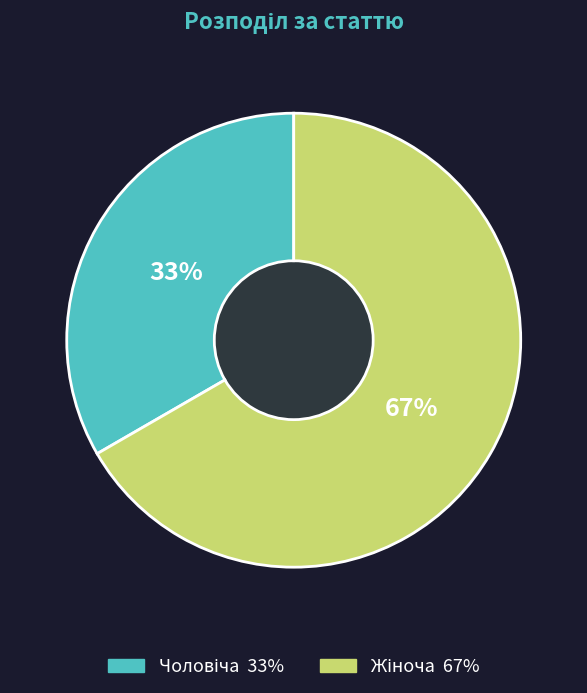

Does any single category account for the majority?

Yes